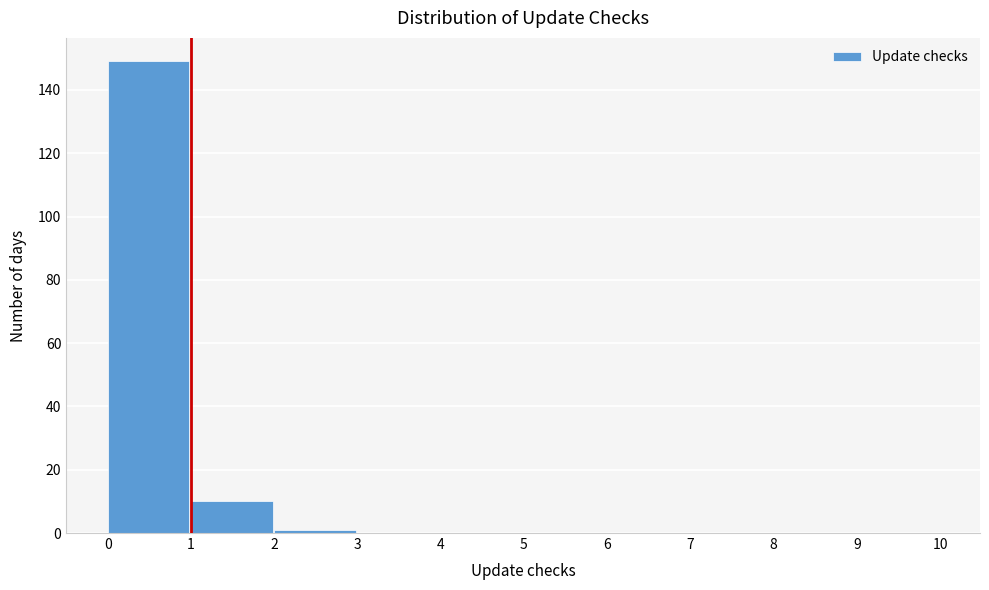

Reading left to right, list every bar in this chart as the range it spans on the x-axis followed by its height. The values are not printed on the chart, so give them approximately, as read against the axis.

0 to 1: 150
1 to 2: 10
2 to 3: under 2
3 to 4: 0
4 to 5: 0
5 to 6: 0
6 to 7: 0
7 to 8: 0
8 to 9: 0
9 to 10: 0